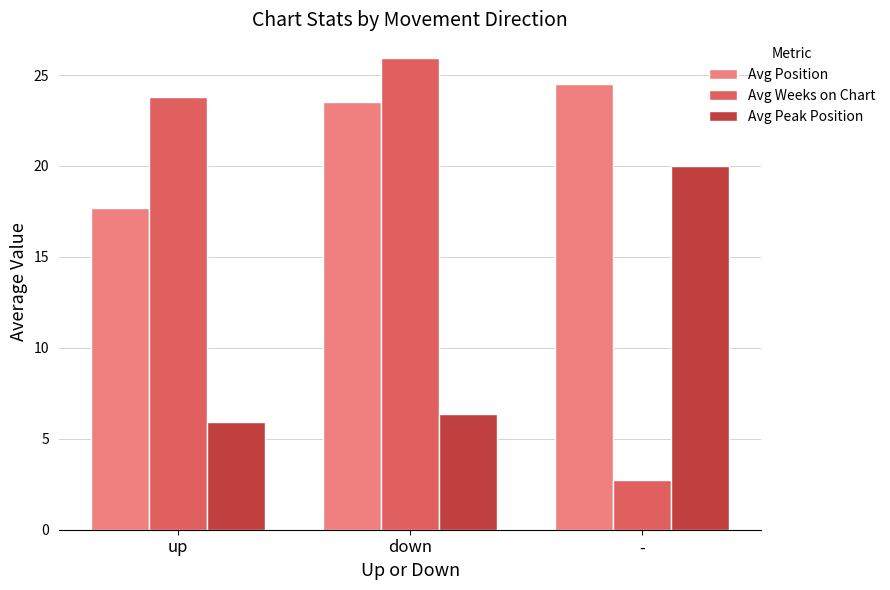

Does the chart contain any negative values?

No